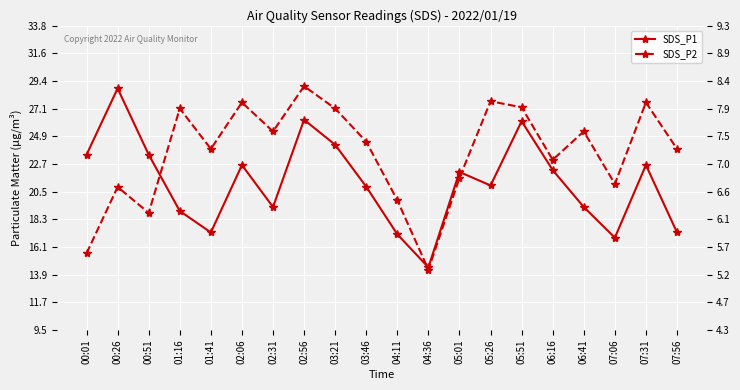

List the labels in order of SDS_P2 value, largest first.

02:56, 05:26, 02:06, 07:31, 05:51, 01:16, 03:21, 02:31, 06:41, 03:46, 01:41, 07:56, 06:16, 05:01, 07:06, 00:26, 04:11, 00:51, 00:01, 04:36